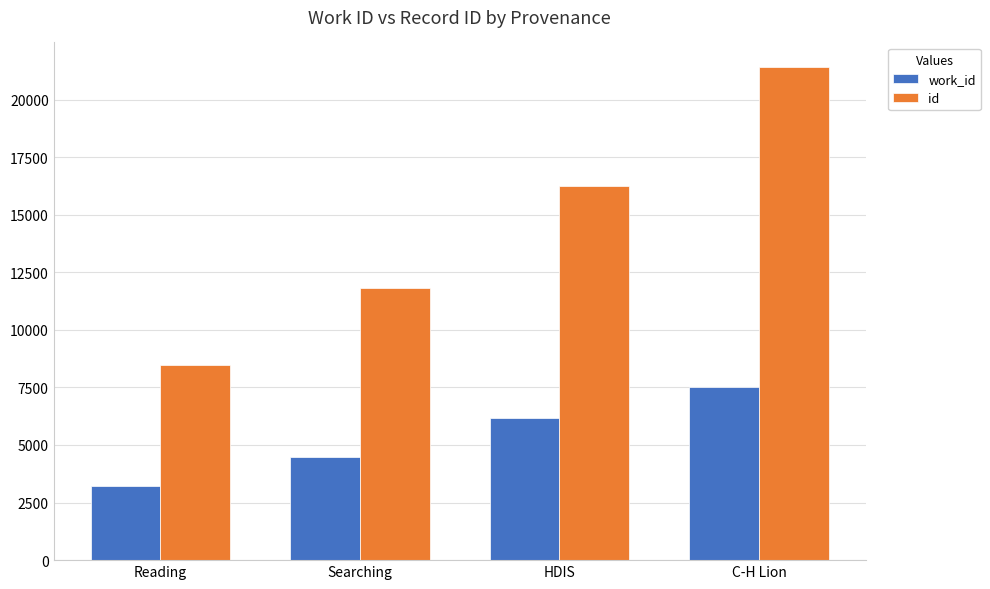

What is the difference between the id values at C-H Lion and Reading?

12941